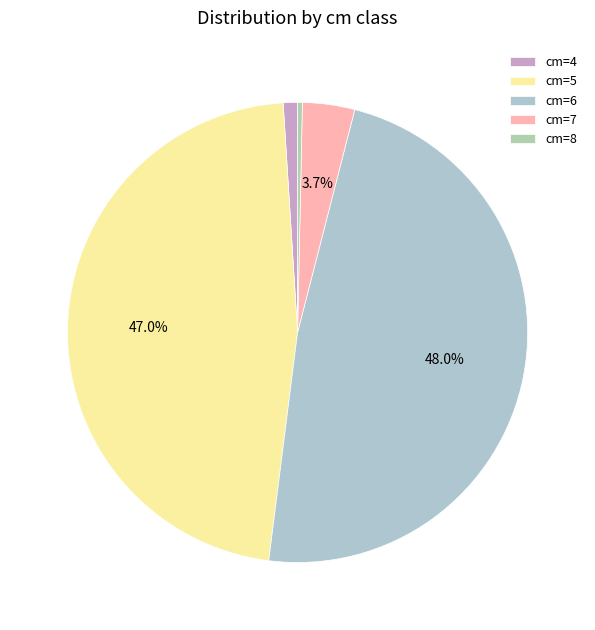

Which slice is the smallest?

cm=8